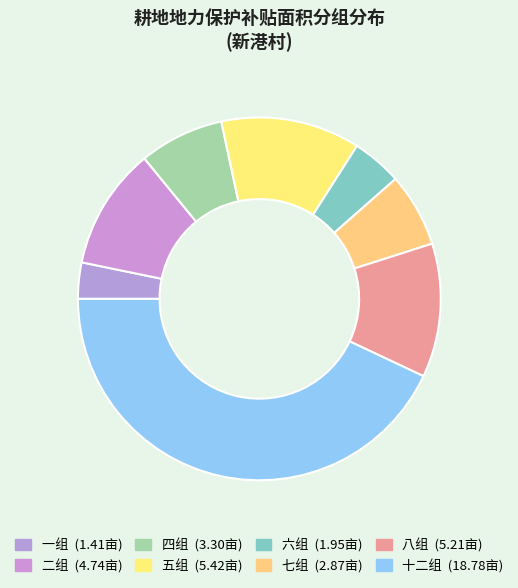

Which slice is the smallest?

一组